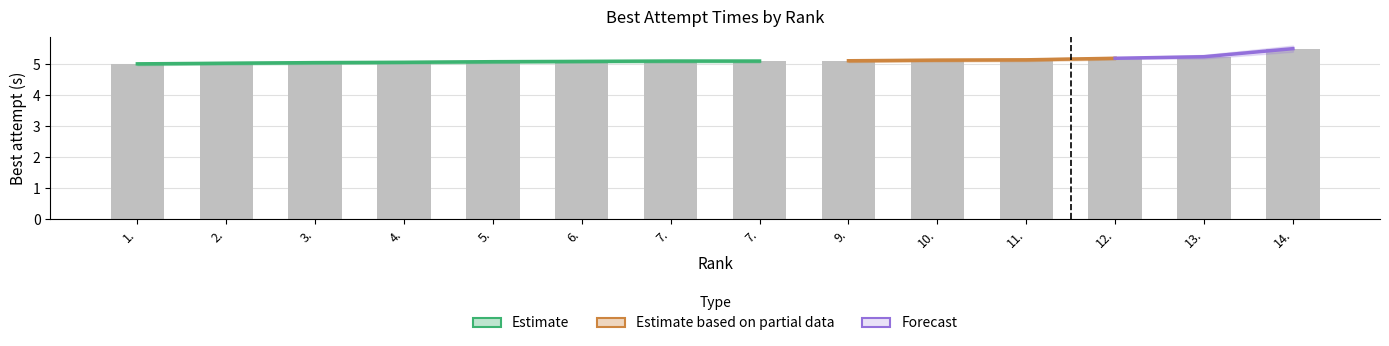

Is it true that the value at 7. is 5.1?

True